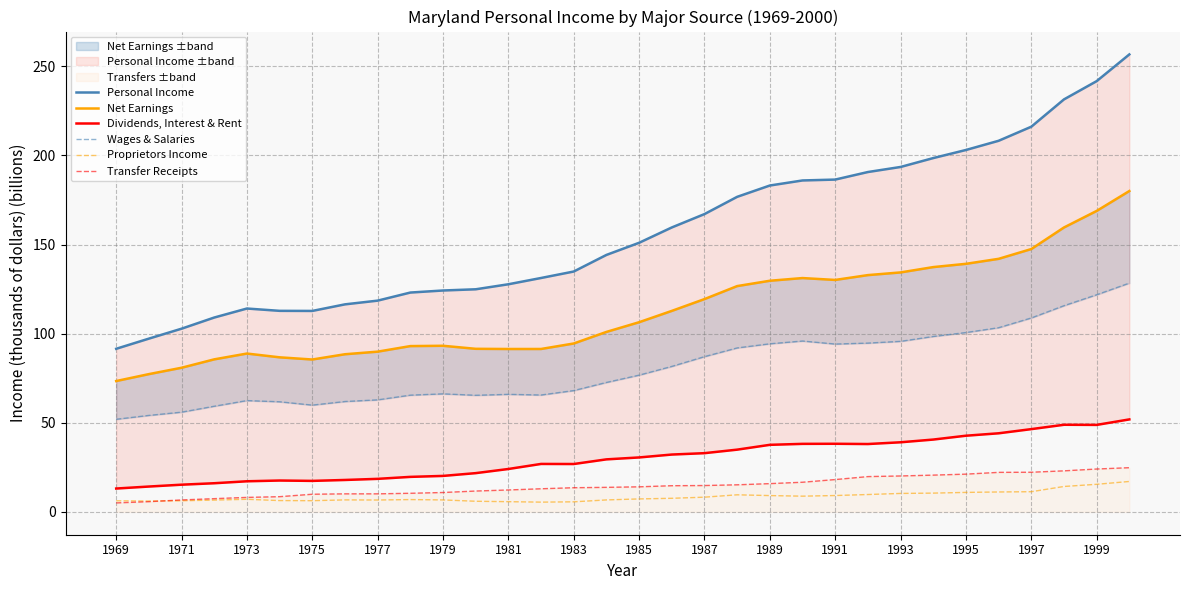

True or false: Transfer Receipts has a value of 9.7 at 1997.

False